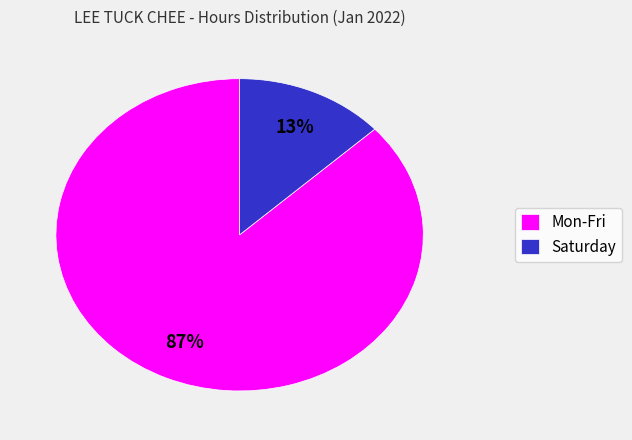

Does any single category account for the majority?

Yes